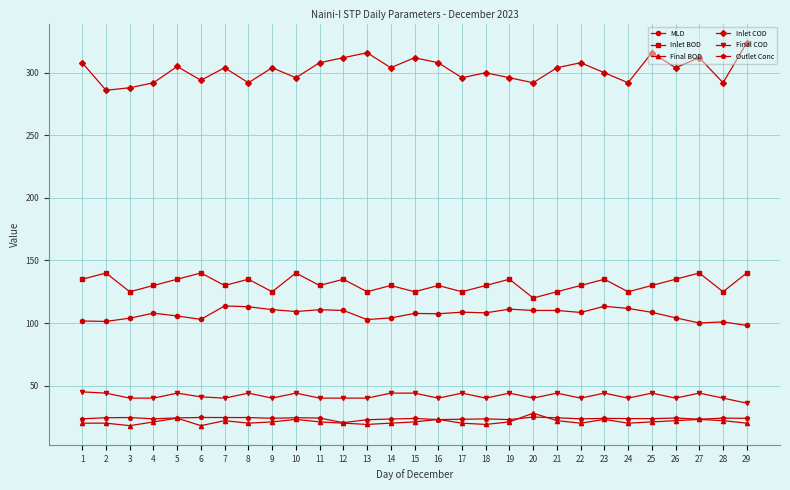

What is the value of the Outlet Conc point at the 15th from the left?

23.8